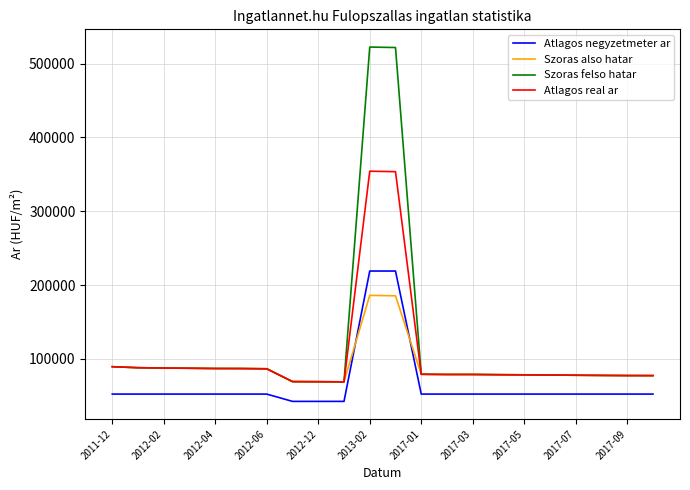

True or false: Atlagos negyzetmeter ar and Atlagos real ar intersect in this chart.

False